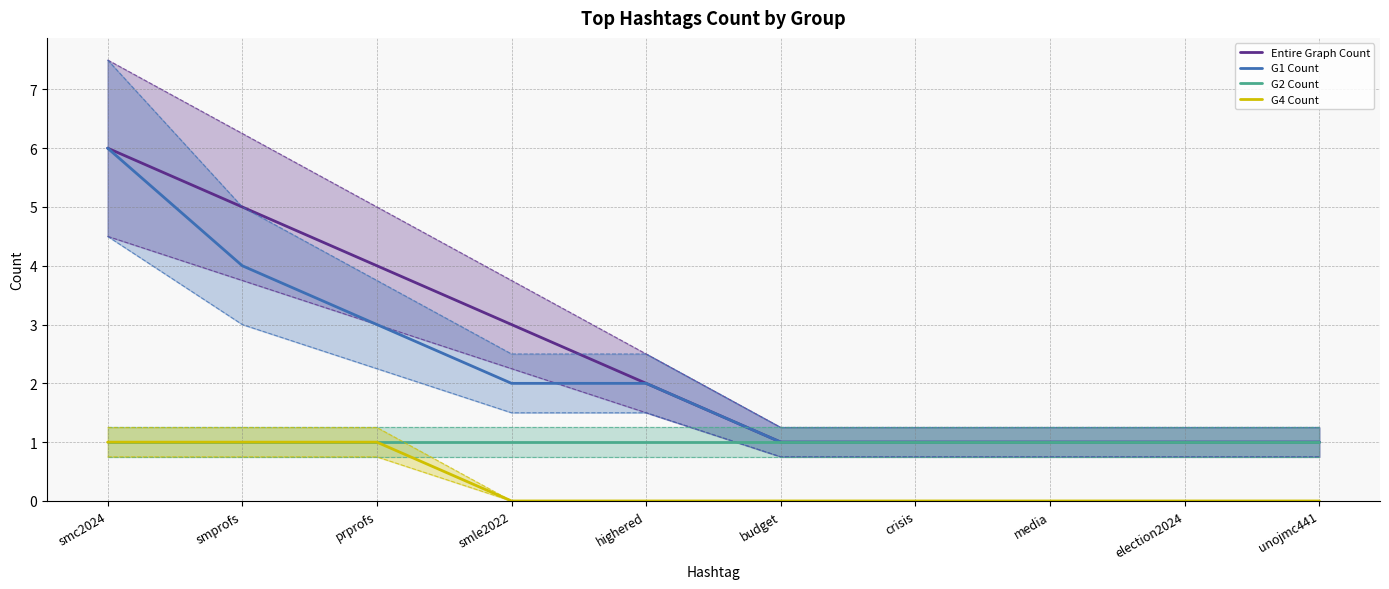

Is the value of G4 Count at budget greater than the value of G2 Count at smle2022?

No